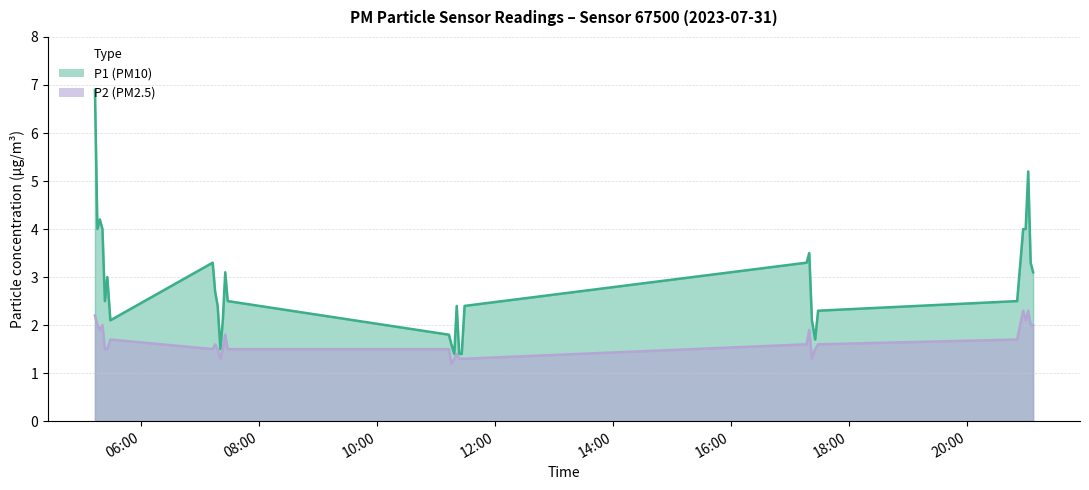

Reading right to left, transcribe all the data shown in this chart.

P1: 2023-07-31T21:07:29=3.1	2023-07-31T21:05:00=3.3	2023-07-31T21:02:30=5.2	2023-07-31T20:59:55=4.0	2023-07-31T20:57:23=4.0	2023-07-31T20:51:15=2.5	2023-07-31T17:28:42=2.3	2023-07-31T17:25:42=1.7	2023-07-31T17:22:25=2.1	2023-07-31T17:19:42=3.5	2023-07-31T17:17:00=3.3	2023-07-31T11:29:01=2.4	2023-07-31T11:26:04=1.4	2023-07-31T11:23:31=1.4	2023-07-31T11:21:00=2.4	2023-07-31T11:18:31=1.4	2023-07-31T11:15:33=1.6	2023-07-31T11:13:04=1.8	2023-07-31T07:27:57=2.5	2023-07-31T07:25:27=3.1	2023-07-31T07:22:59=2.1	2023-07-31T07:20:31=1.5	2023-07-31T07:17:45=2.4	2023-07-31T07:15:09=2.7	2023-07-31T07:12:41=3.3	2023-07-31T05:28:33=2.1	2023-07-31T05:25:27=3.0	2023-07-31T05:22:59=2.5	2023-07-31T05:20:30=4.0	2023-07-31T05:17:53=4.2	2023-07-31T05:15:21=4.0	2023-07-31T05:12:52=6.9
P2: 2023-07-31T21:07:29=2.0	2023-07-31T21:05:00=2.0	2023-07-31T21:02:30=2.3	2023-07-31T20:59:55=2.1	2023-07-31T20:57:23=2.3	2023-07-31T20:51:15=1.7	2023-07-31T17:28:42=1.6	2023-07-31T17:25:42=1.5	2023-07-31T17:22:25=1.3	2023-07-31T17:19:42=1.9	2023-07-31T17:17:00=1.6	2023-07-31T11:29:01=1.3	2023-07-31T11:26:04=1.3	2023-07-31T11:23:31=1.3	2023-07-31T11:21:00=1.4	2023-07-31T11:18:31=1.3	2023-07-31T11:15:33=1.2	2023-07-31T11:13:04=1.5	2023-07-31T07:27:57=1.5	2023-07-31T07:25:27=1.8	2023-07-31T07:22:59=1.5	2023-07-31T07:20:31=1.3	2023-07-31T07:17:45=1.5	2023-07-31T07:15:09=1.6	2023-07-31T07:12:41=1.5	2023-07-31T05:28:33=1.7	2023-07-31T05:25:27=1.5	2023-07-31T05:22:59=1.5	2023-07-31T05:20:30=2.0	2023-07-31T05:17:53=1.9	2023-07-31T05:15:21=2.0	2023-07-31T05:12:52=2.2